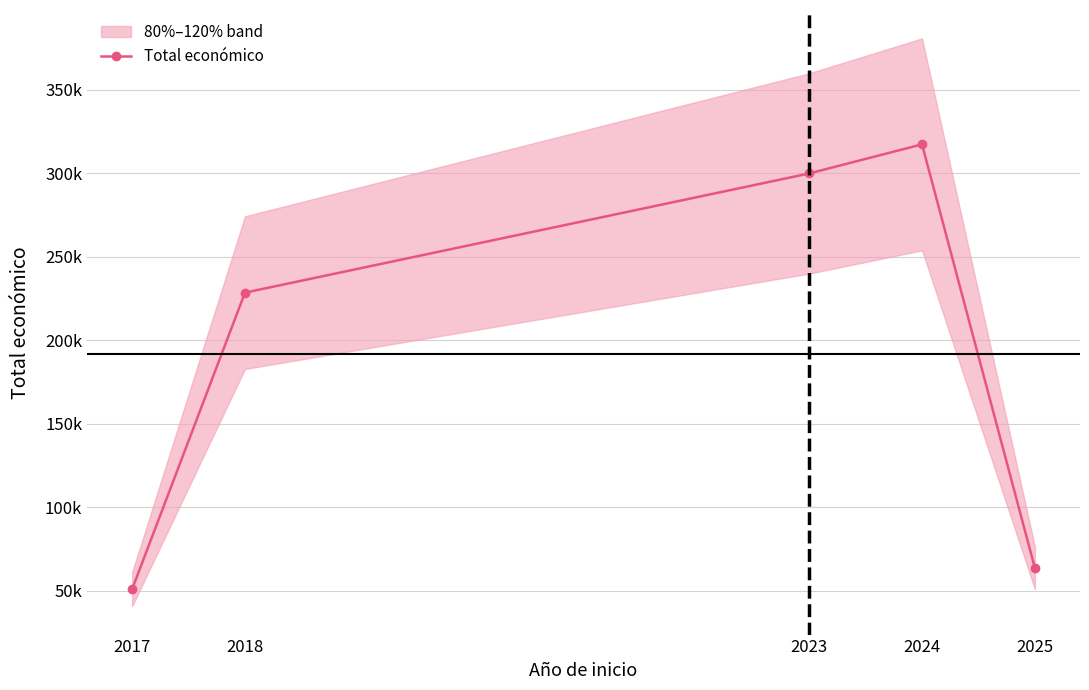

The chart shows a value of 63660 at 2025. True or false?

True